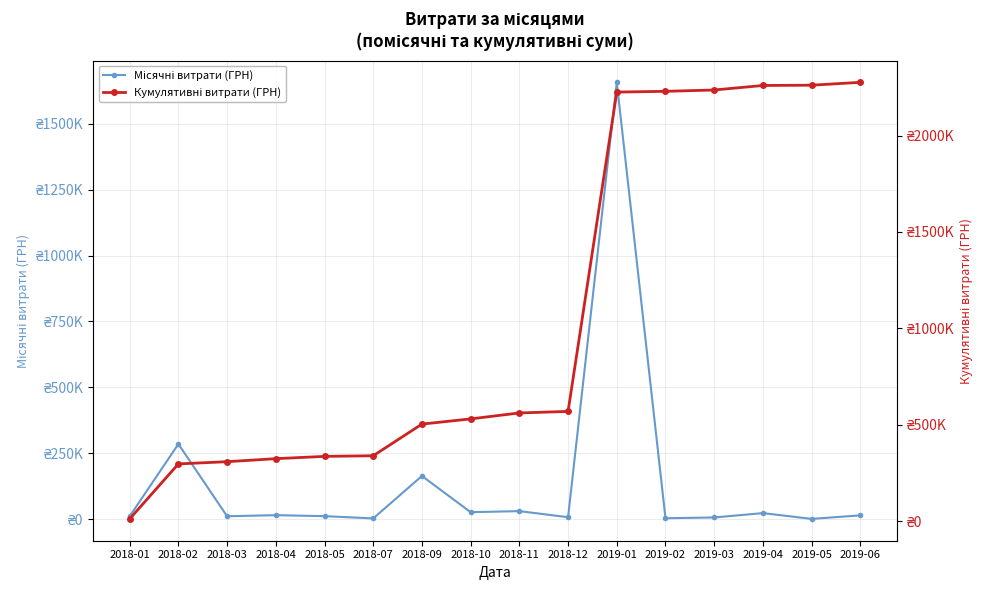

The value of Місячні витрати (ГРН) at 2018-04 is 15602.8. True or false?

True